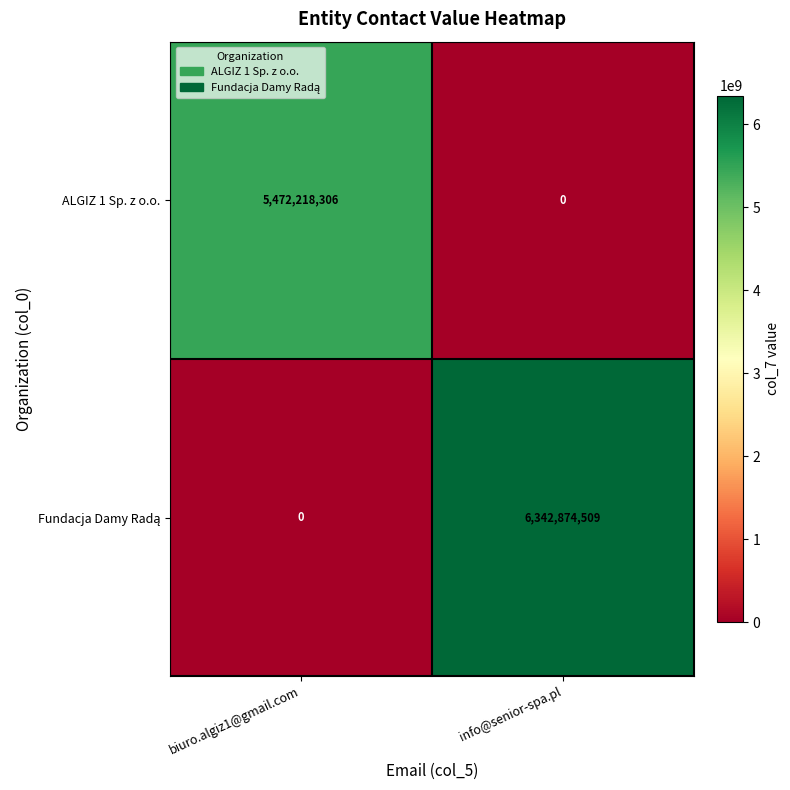

List the labels in order of ALGIZ 1 Sp. z o.o. value, smallest first.

info@senior-spa.pl, biuro.algiz1@gmail.com